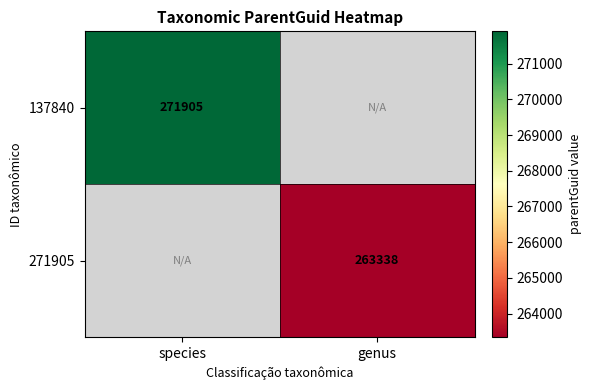

What is the maximum value shown in the chart?

271905.0